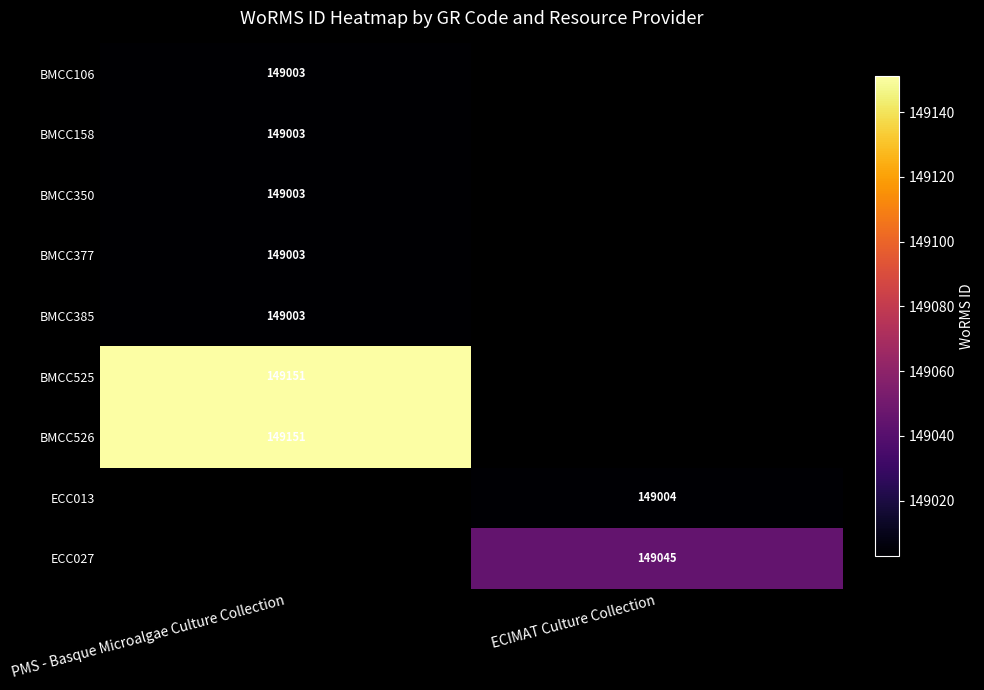

Is it true that ECC013 equals 34931.8 at ECIMAT Culture Collection?

False